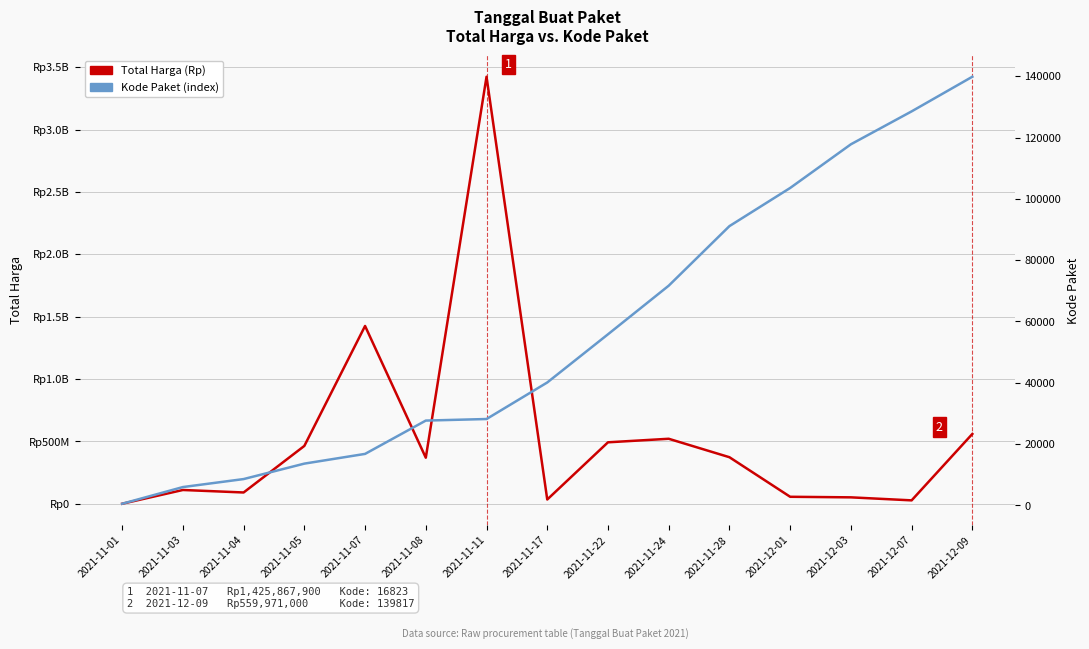

At which label does Total Harga first exceed 369365000?

2021-11-05